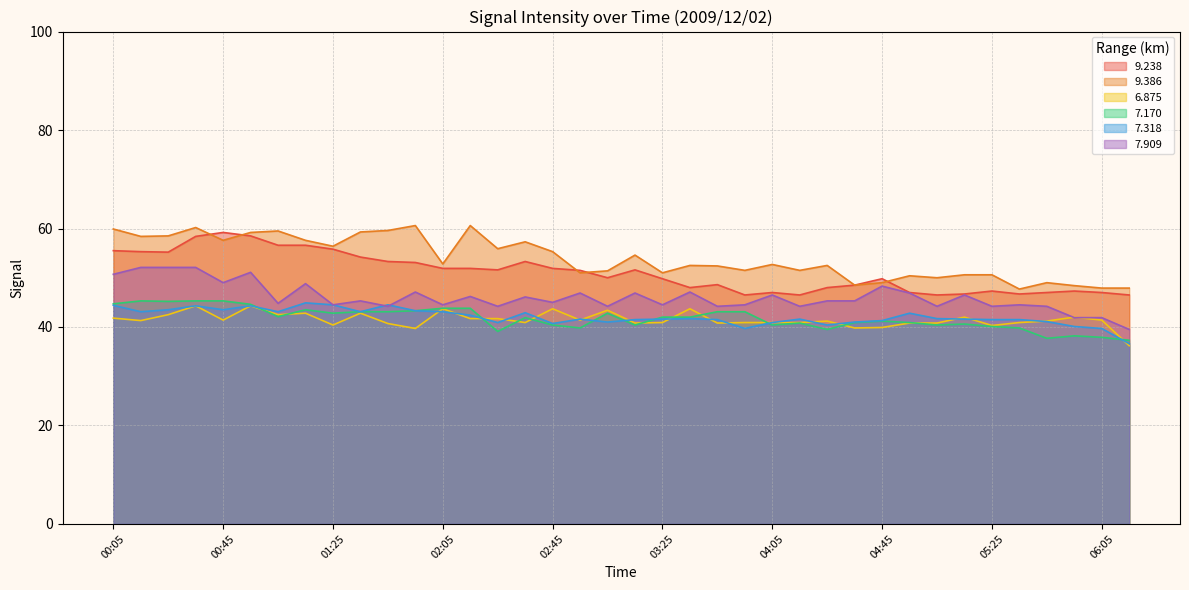

Which category has the lowest value across all series?

06:15